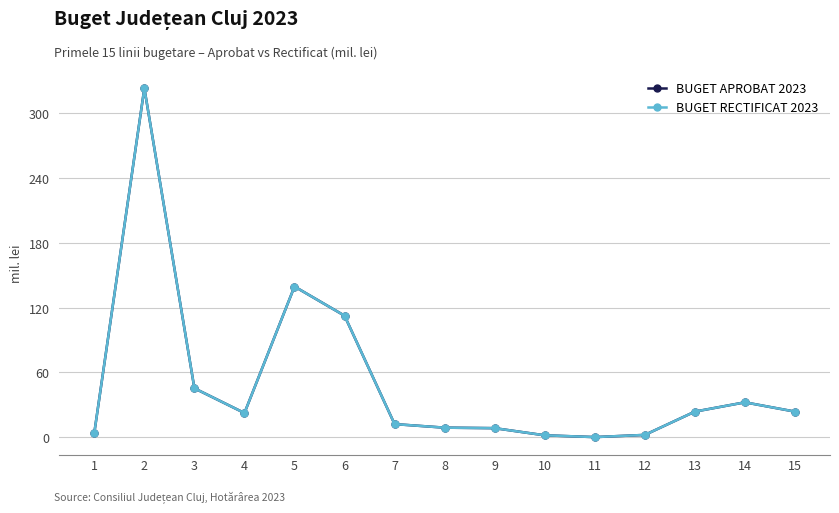

Does the chart have visible grid lines?

Yes